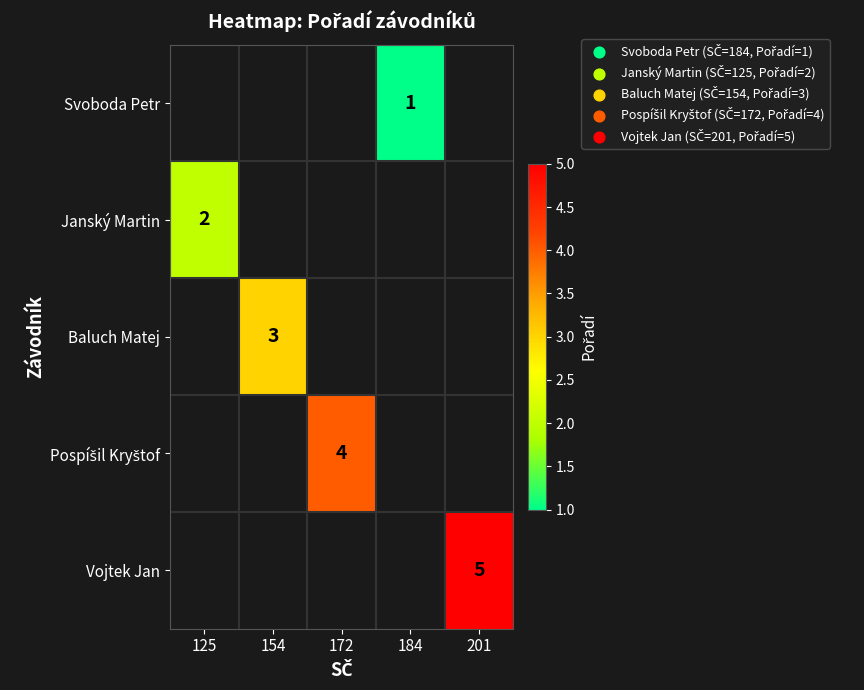

At which category does the chart reach its minimum across all series?

184